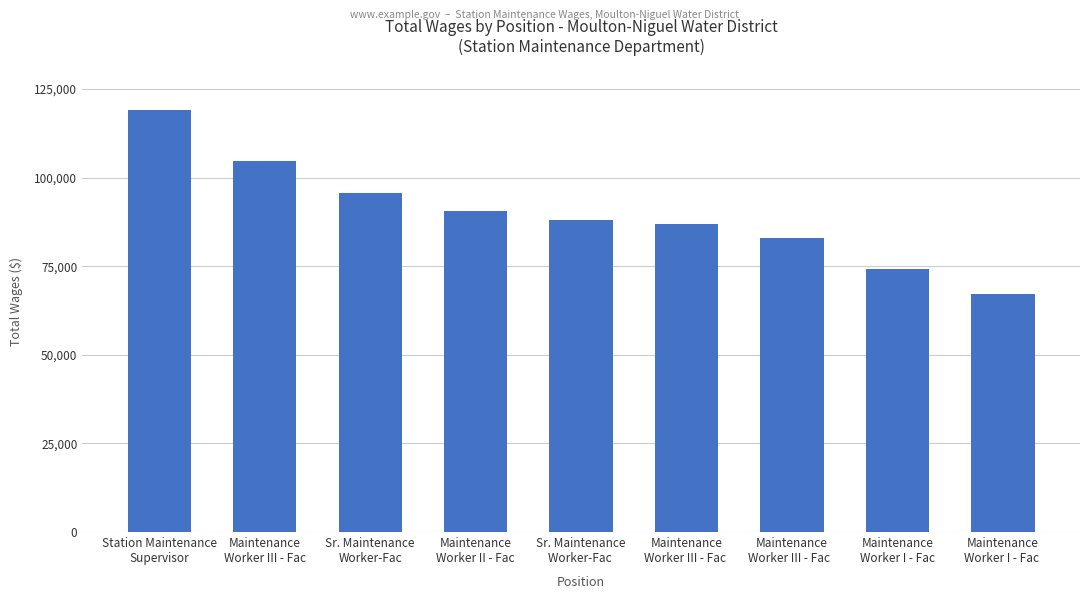

Which label corresponds to the largest value in the chart?

Station Maintenance
Supervisor